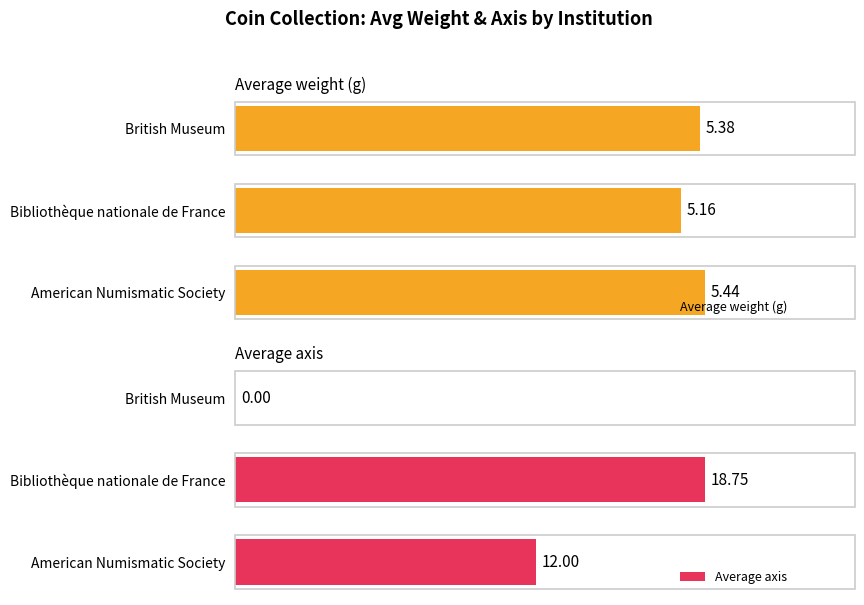

Where is Average weight (g) nearest to the value 5?

Bibliothèque nationale de France